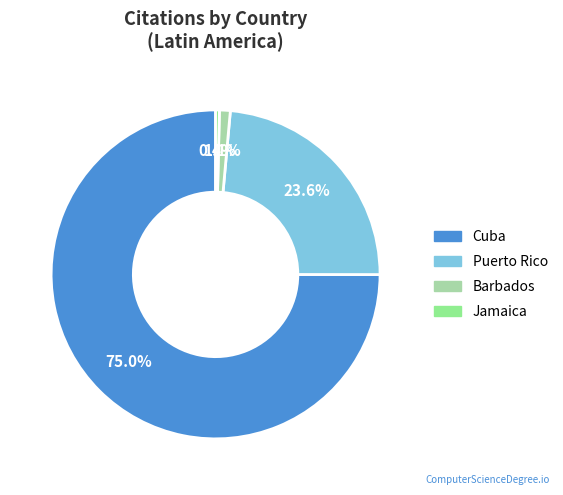

Which slice is the largest?

Cuba